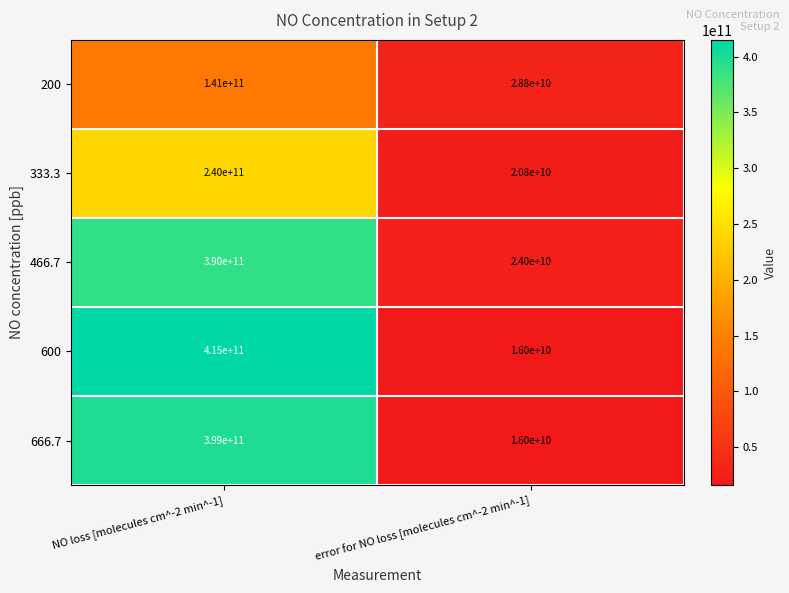

At how many categories does at least one series exceed 132465562669?

1